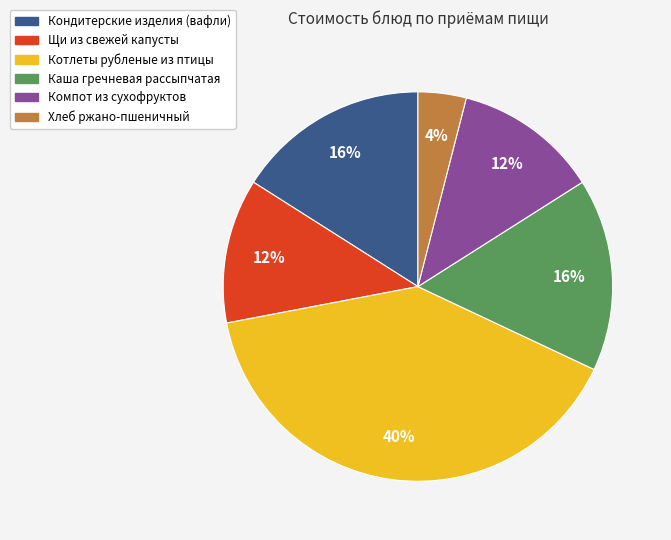

Does any single category account for the majority?

No